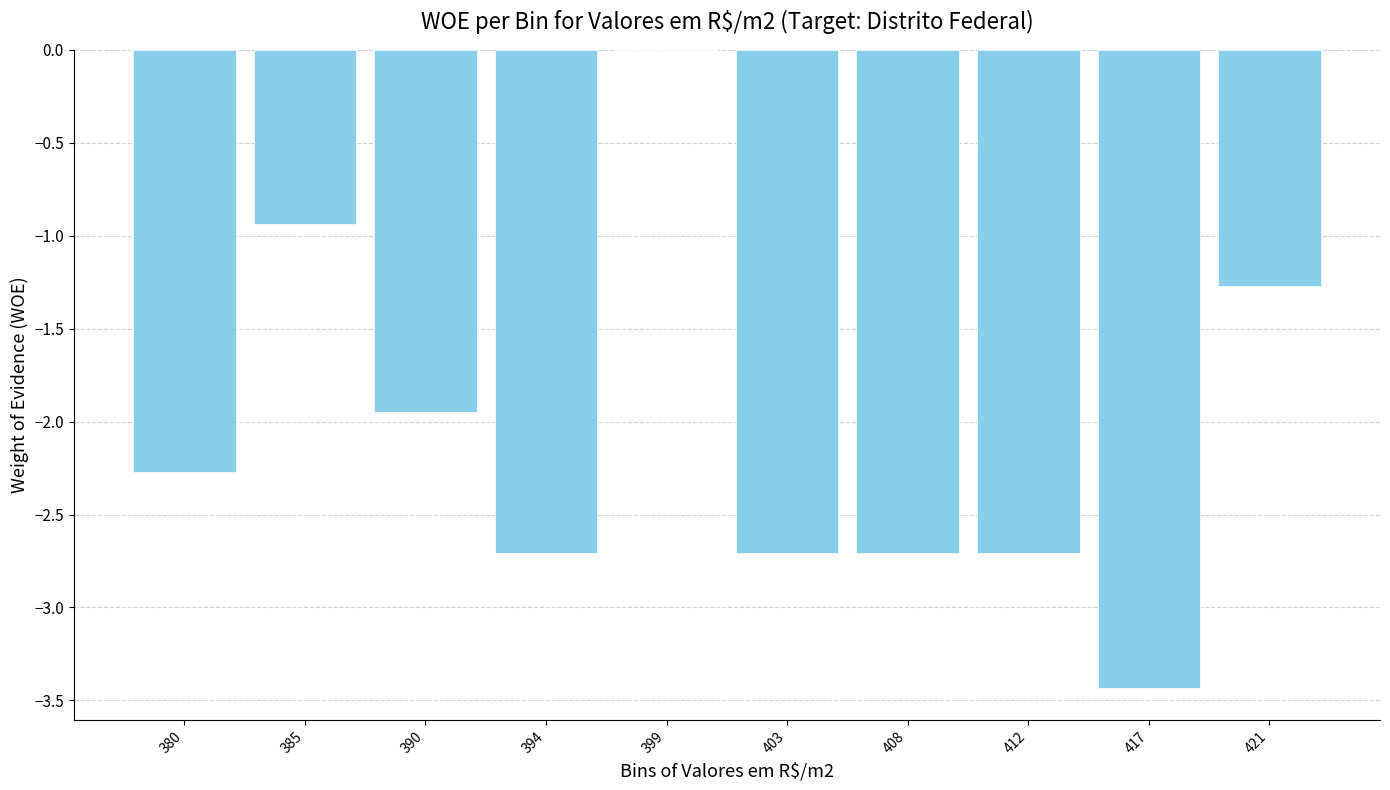

The value at 408 is -2.7. True or false?

True